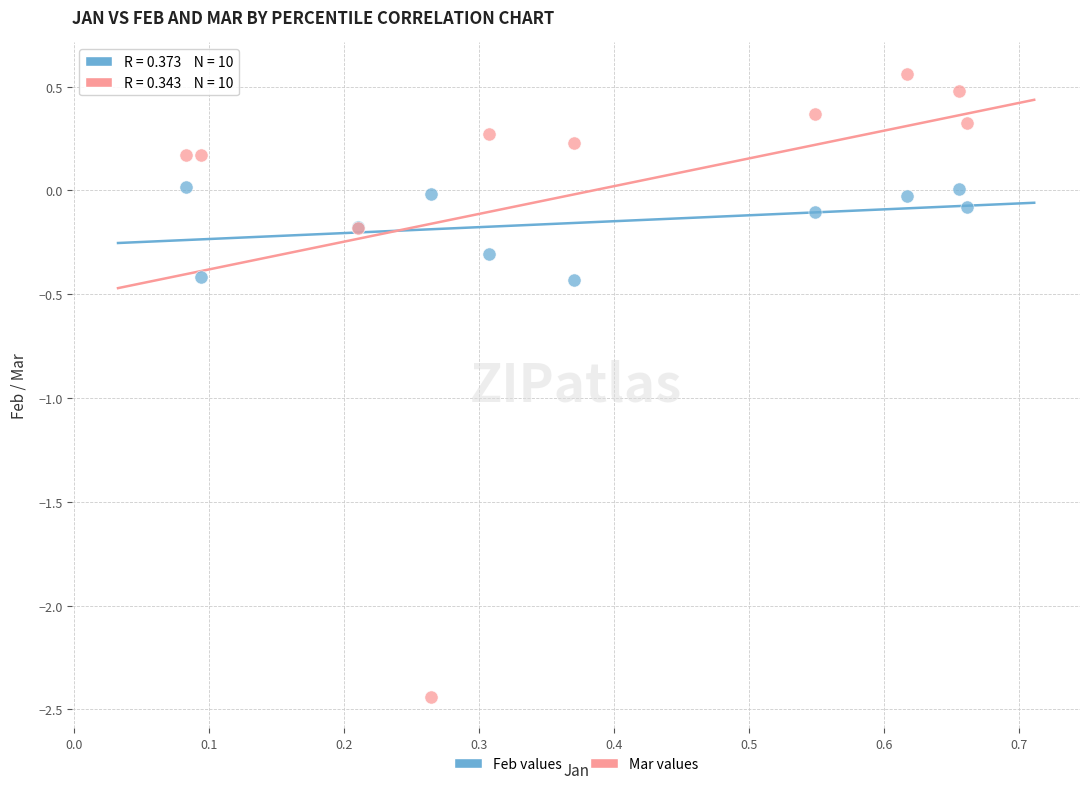

Which series contains the lowest Y value?

Mar values